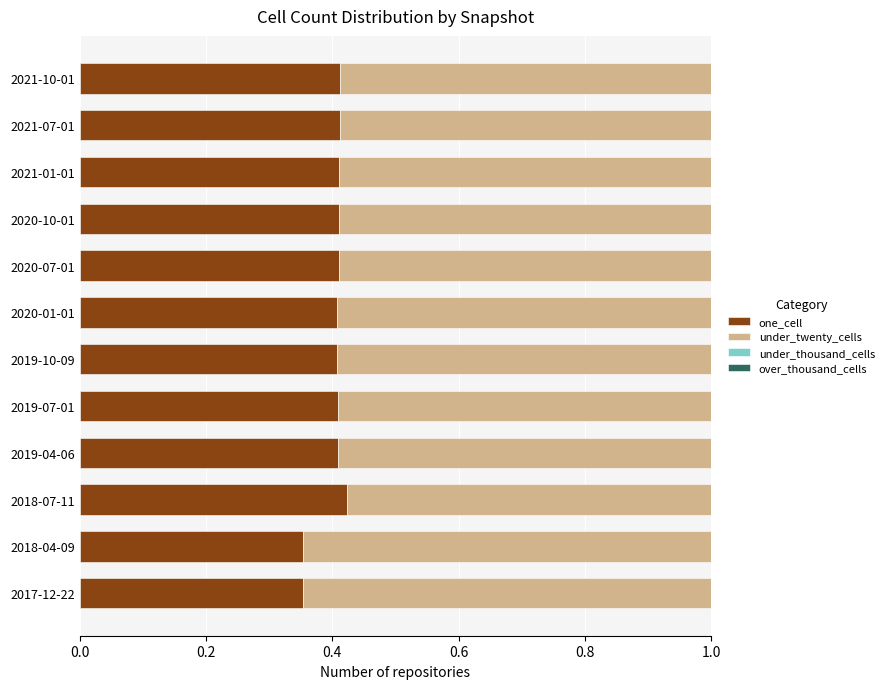

What is the sum of the one_cell values at 2019-04-06 and 2020-01-01?

0.8